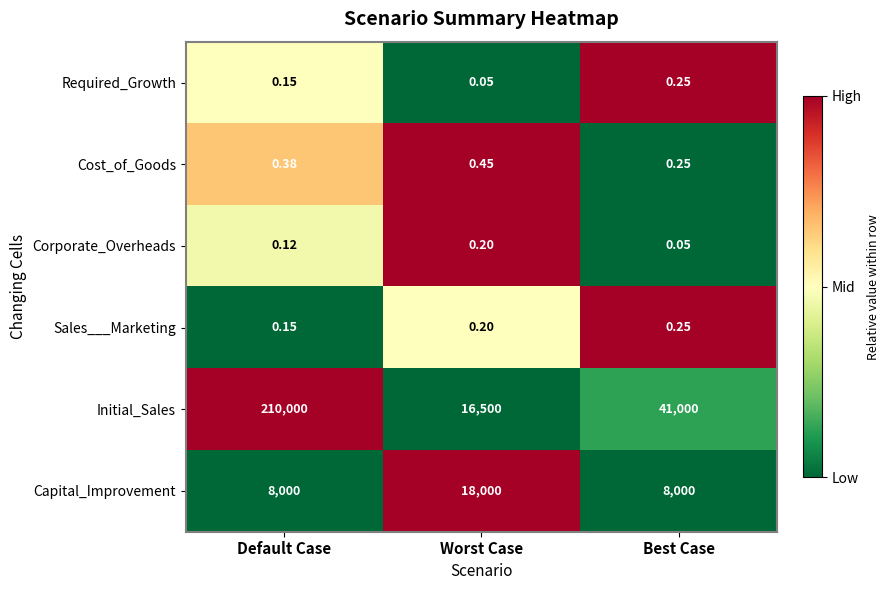

Which series has the largest range (max minus min)?

Initial_Sales